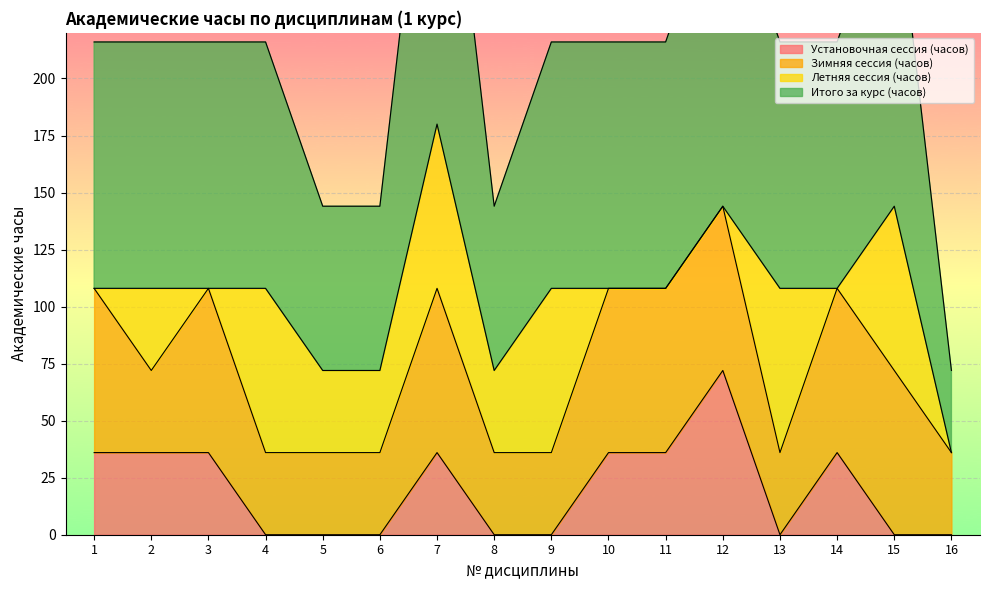

The Итого за курс (часов) series shows 108 at 3. True or false?

True